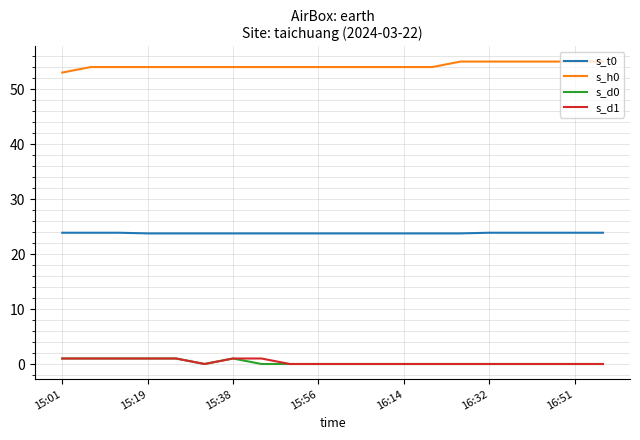

What is the highest value of the s_h0 series?

55.0